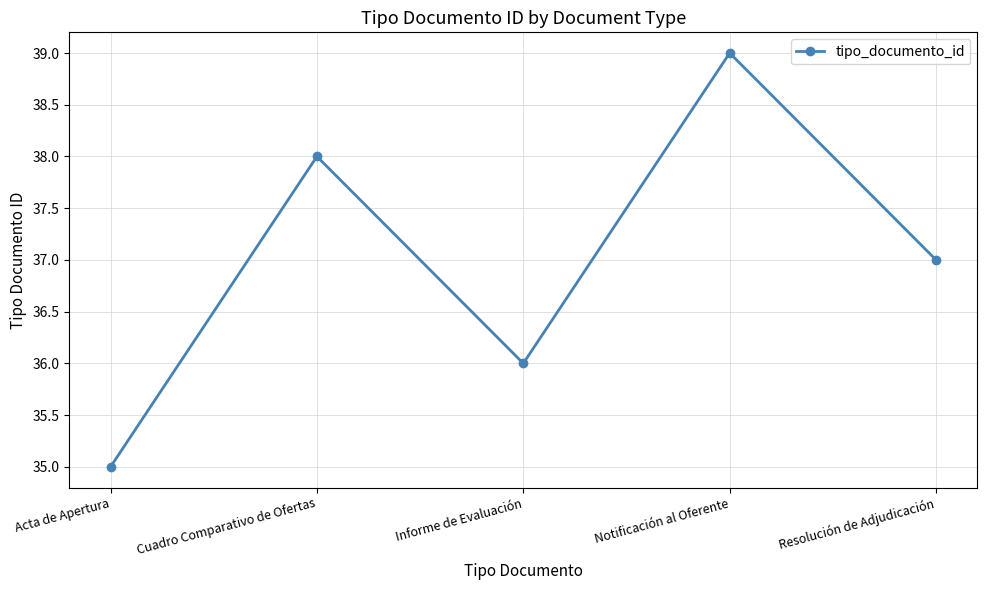

Reading left to right, what are all the values shown in this chart?

Acta de Apertura=35	Cuadro Comparativo de Ofertas=38	Informe de Evaluación=36	Notificación al Oferente=39	Resolución de Adjudicación=37